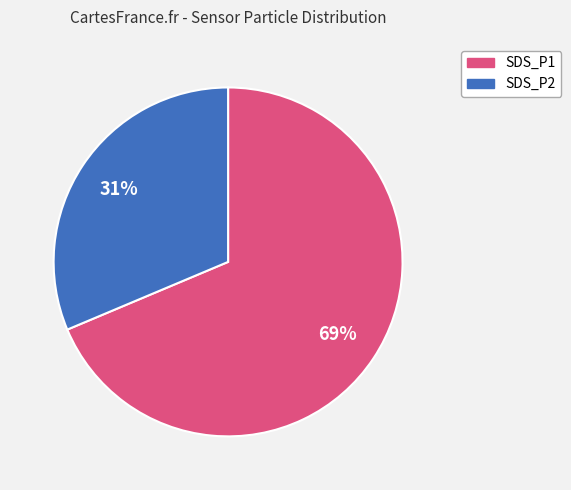

Combined, do SDS_P2 and SDS_P1 account for over 50%?

Yes